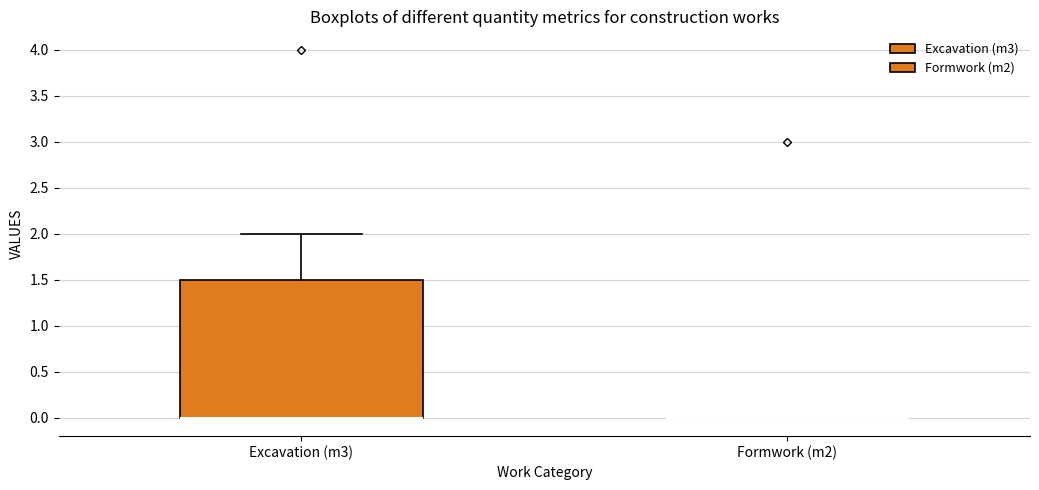

Reading left to right, transcribe this box plot: for each box, give where its median line is, the range the box spans, and where its two whiskers end, as read against the y-axis. The values are not printed on the chart, so give them approximately, as read against the axis.

Excavation (m3): median 0.0 (drawn on the box's lower edge), box 0.0 to 1.5, whiskers 0.0 to 2.0
Formwork (m2): box collapsed to a line at 0.0, whiskers 0.0 to 0.0